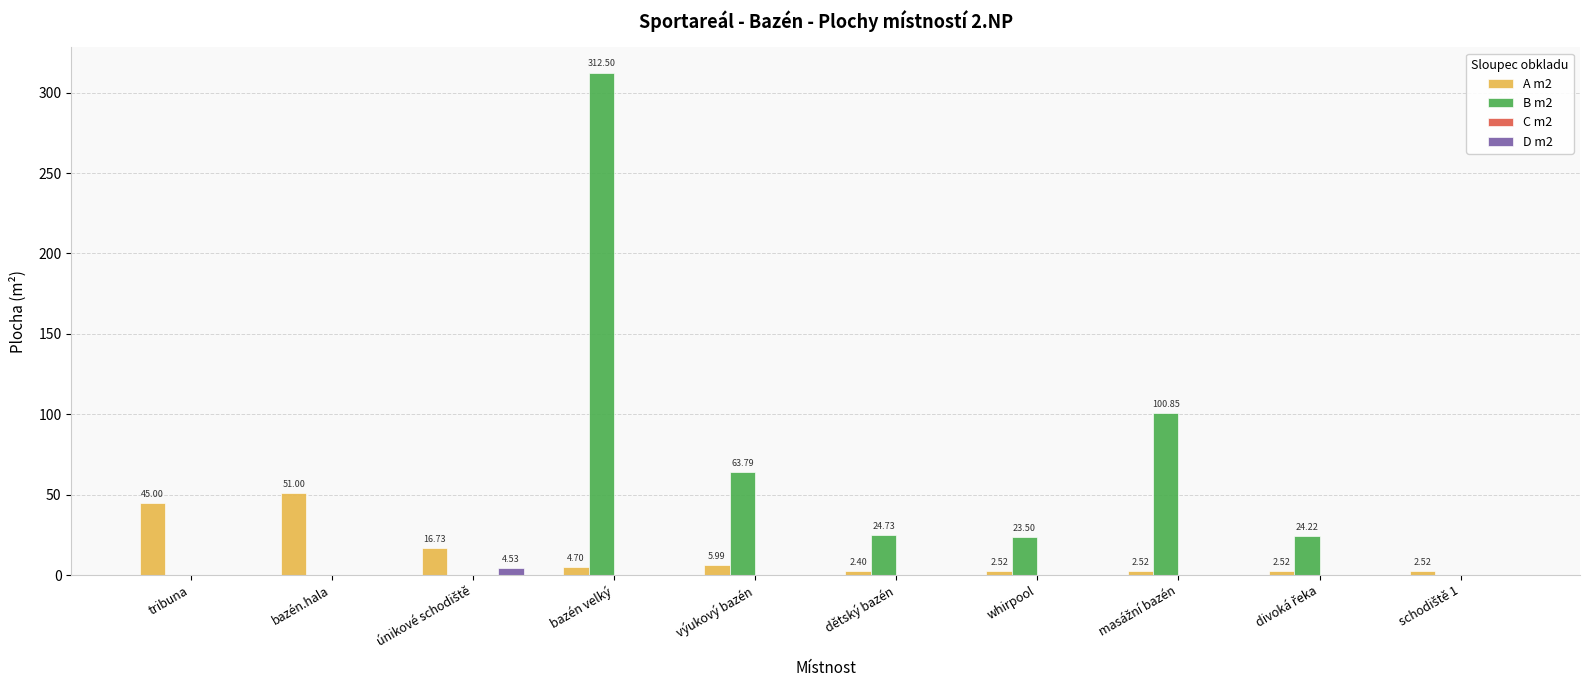

What is the total value across all series at bazén velký?

317.2